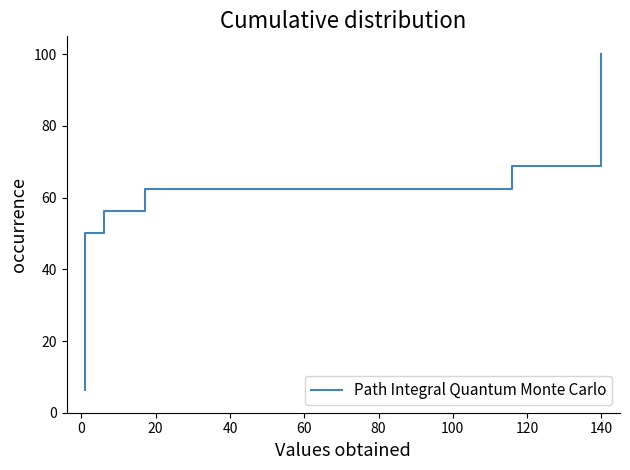

Does the chart display data point markers on the line(s)?

No